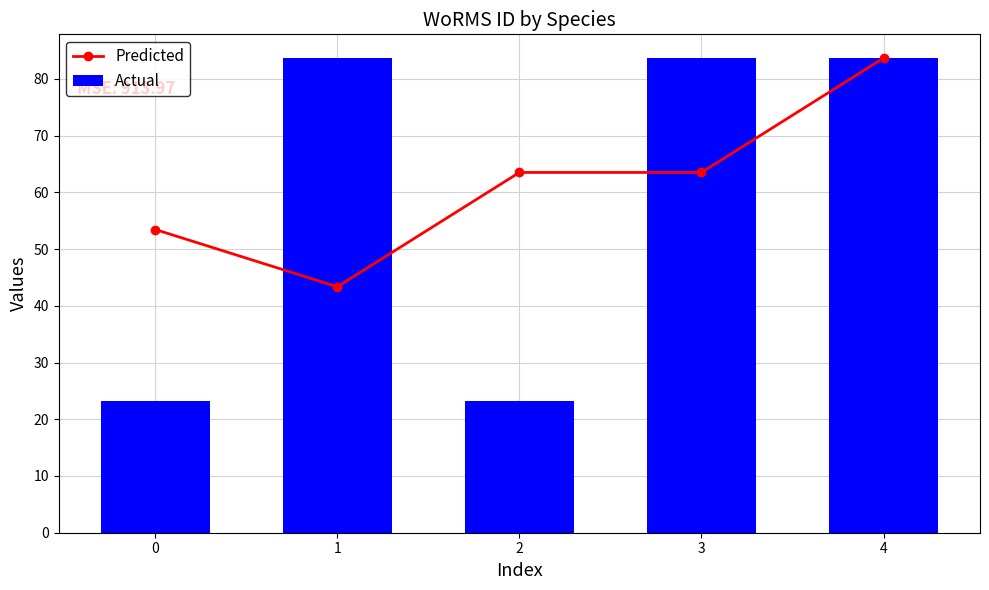

The Actual series shows 24.1 at 1. True or false?

False